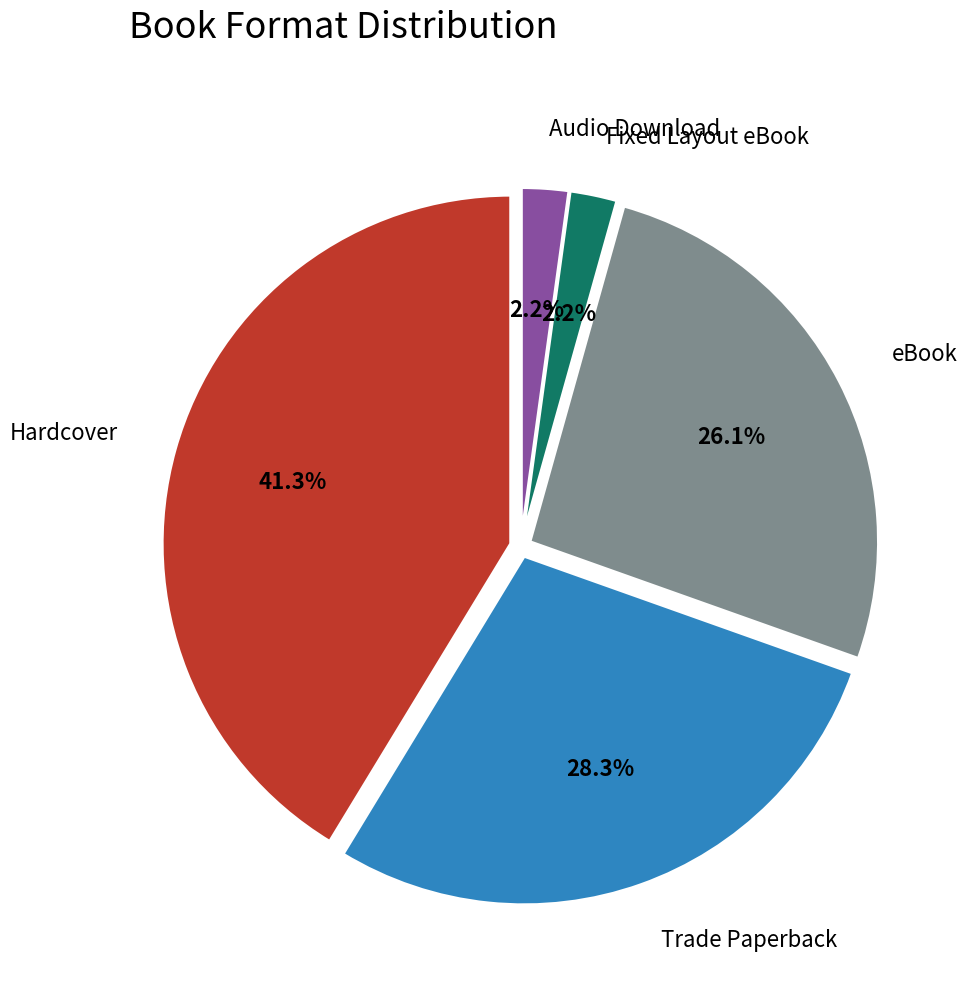

Count the number of slices in the pie.

5